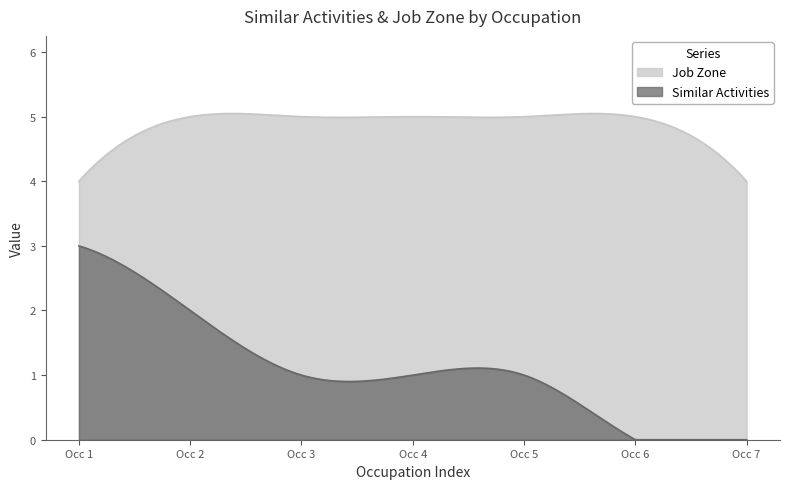

Rank the series by their average value, from highest to lowest.

Job Zone, Similar Activities